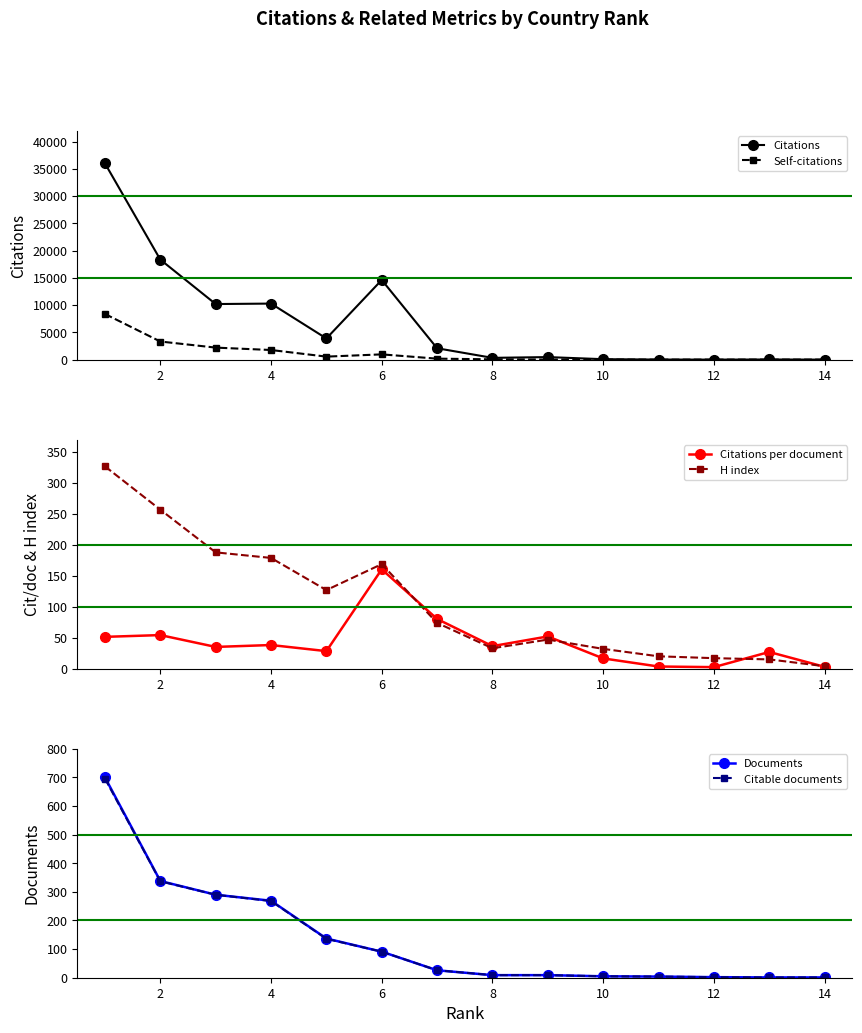

What is the sum of all Self-citations values?

17480